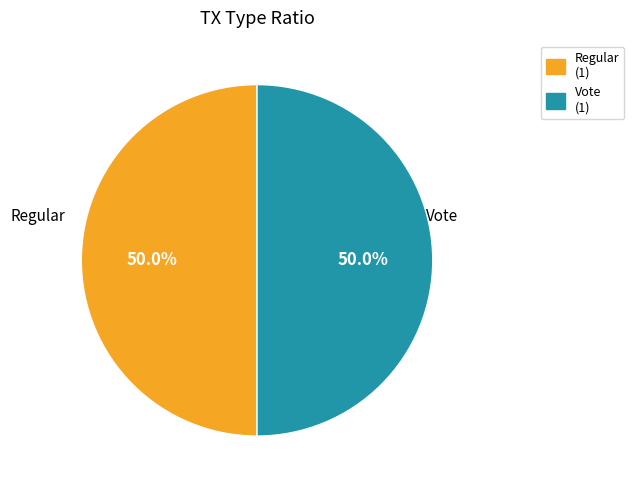

Approximately how many times larger is the value at Regular (1) compared to Vote (1)?

1.0